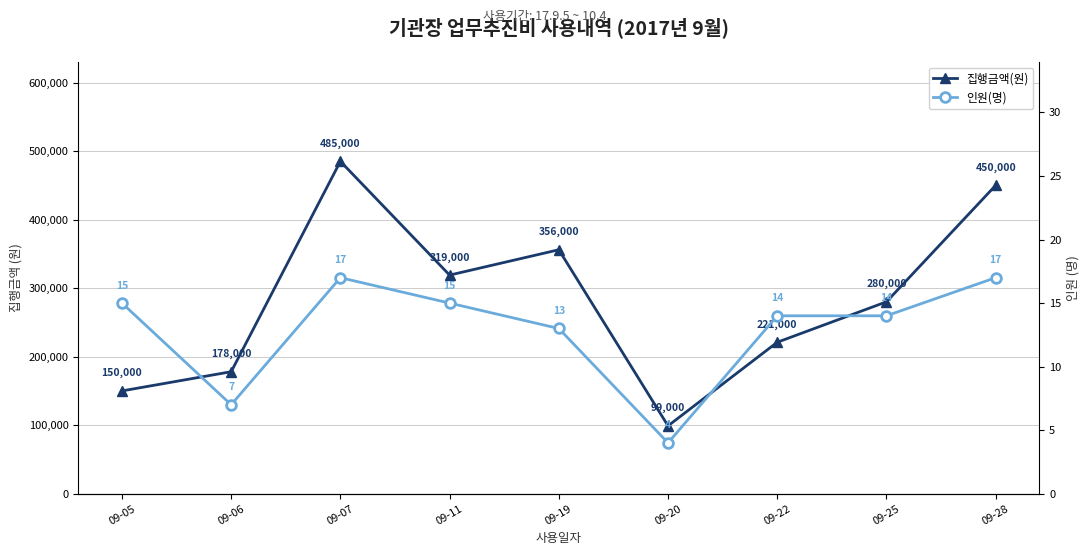

Reading left to right, transcribe all the data shown in this chart.

집행금액(원): 09-05=150000	09-06=178000	09-07=485000	09-11=319000	09-19=356000	09-20=99000	09-22=221000	09-25=280000	09-28=450000
인원(명): 09-05=15	09-06=7	09-07=17	09-11=15	09-19=13	09-20=4	09-22=14	09-25=14	09-28=17